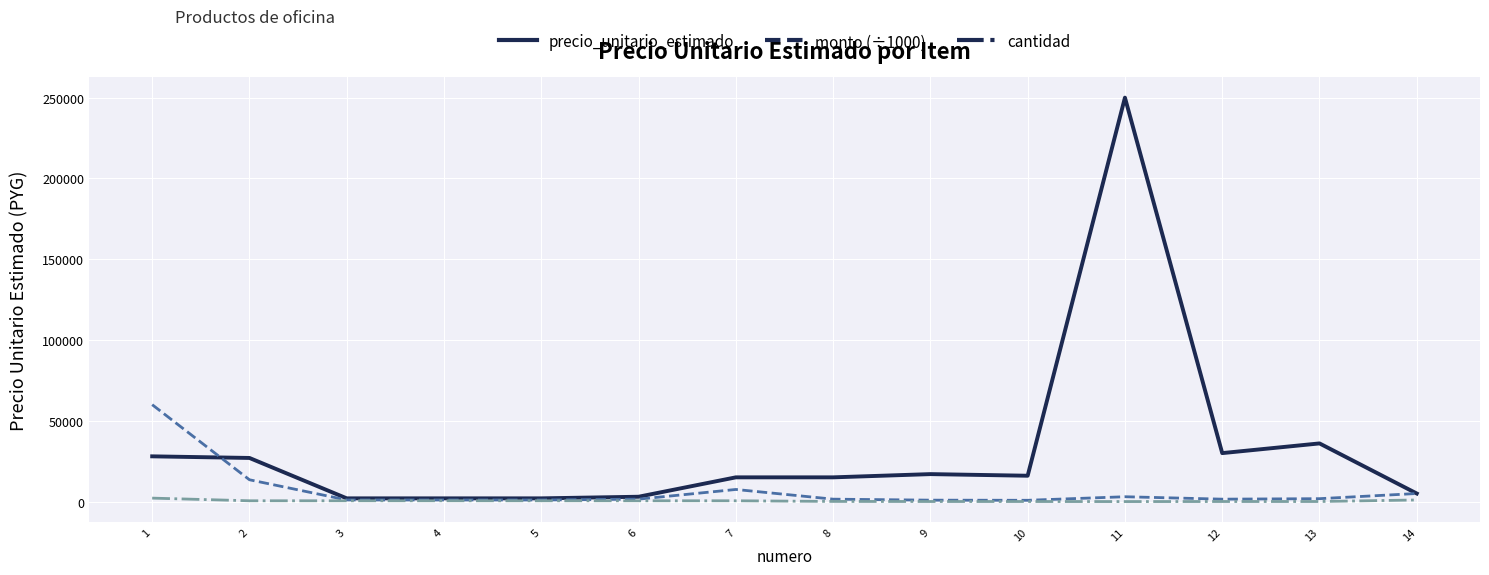

True or false: precio_unitario_estimado and monto (÷1000) intersect in this chart.

True